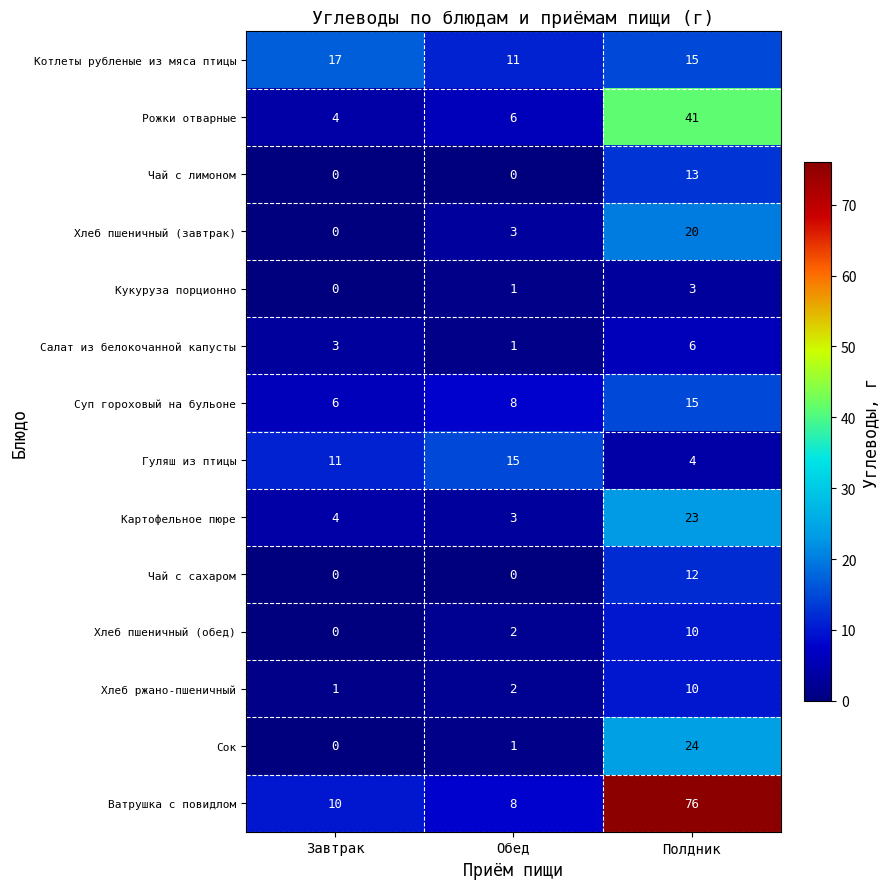

The value of Сок at Обед is 1. True or false?

True